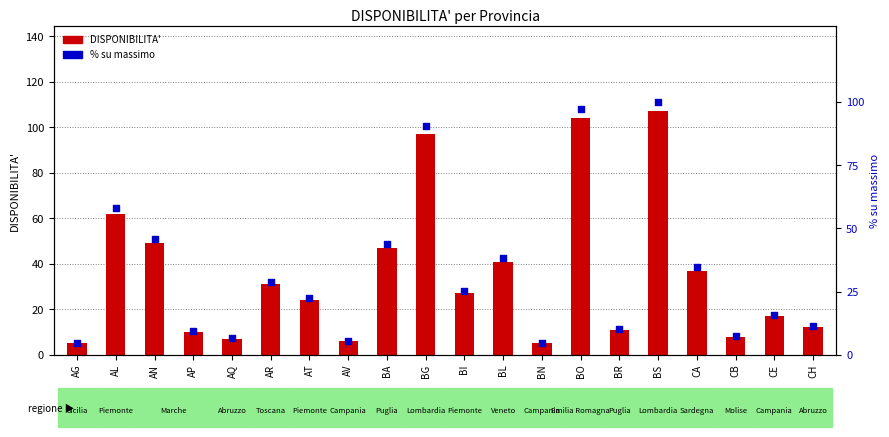

What is the total value across all series at BA?

90.9